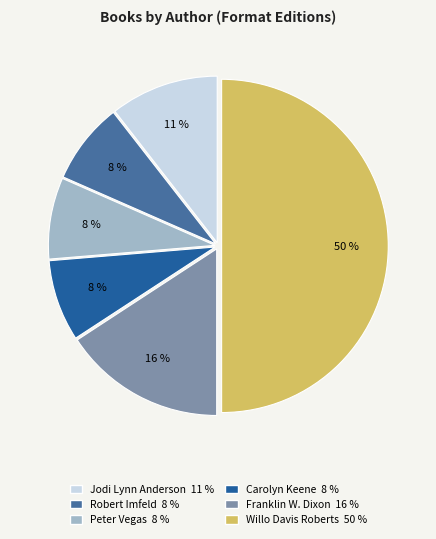

To the nearest percent, what is the difference between the largest and smallest slice percentages?

42%